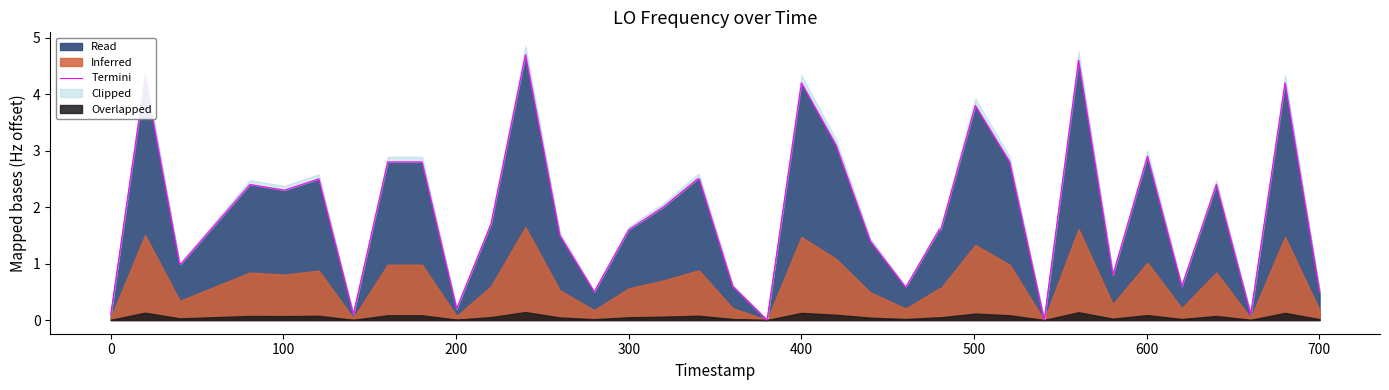

How many values are above zero?

38